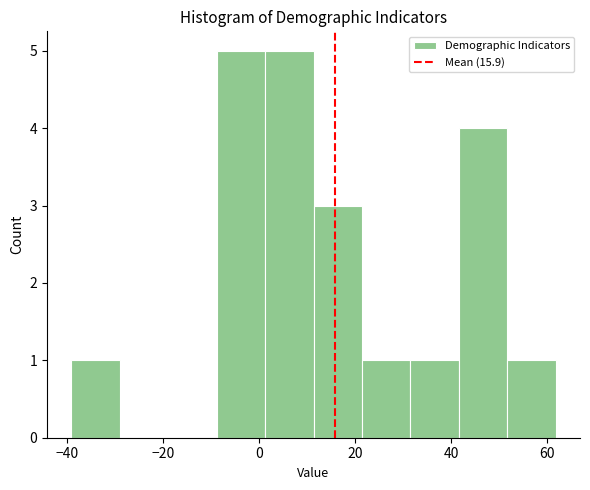

Reading left to right, list every bar in this chart as the range it spans on the x-axis followed by its height. Neither the bar edges nor the heights are printed on the chart, so give them approximately, as read against the axes.

-40 to -30: 1
-30 to -18: 0
-18 to -8: 0
-8 to 2: 5
2 to 12: 5
12 to 22: 3
22 to 32: 1
32 to 42: 1
42 to 52: 4
52 to 62: 1